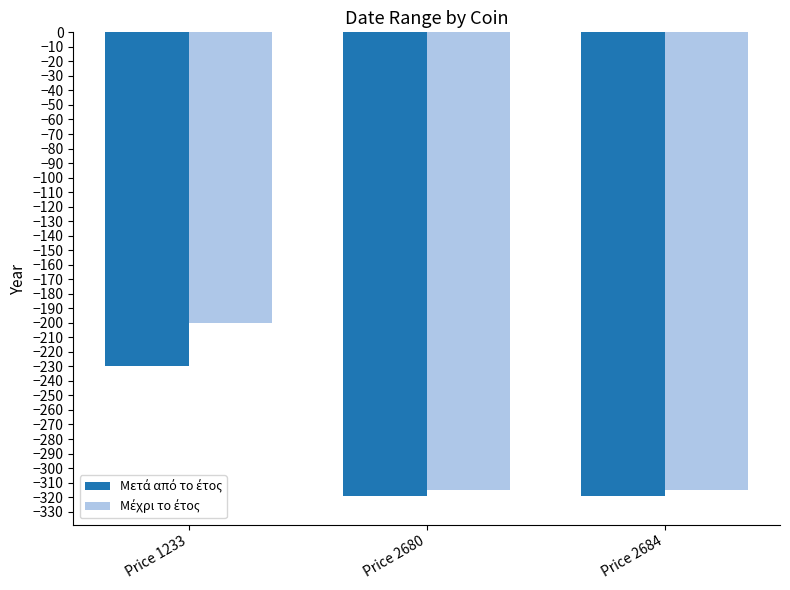

What is the greatest value displayed?

-200